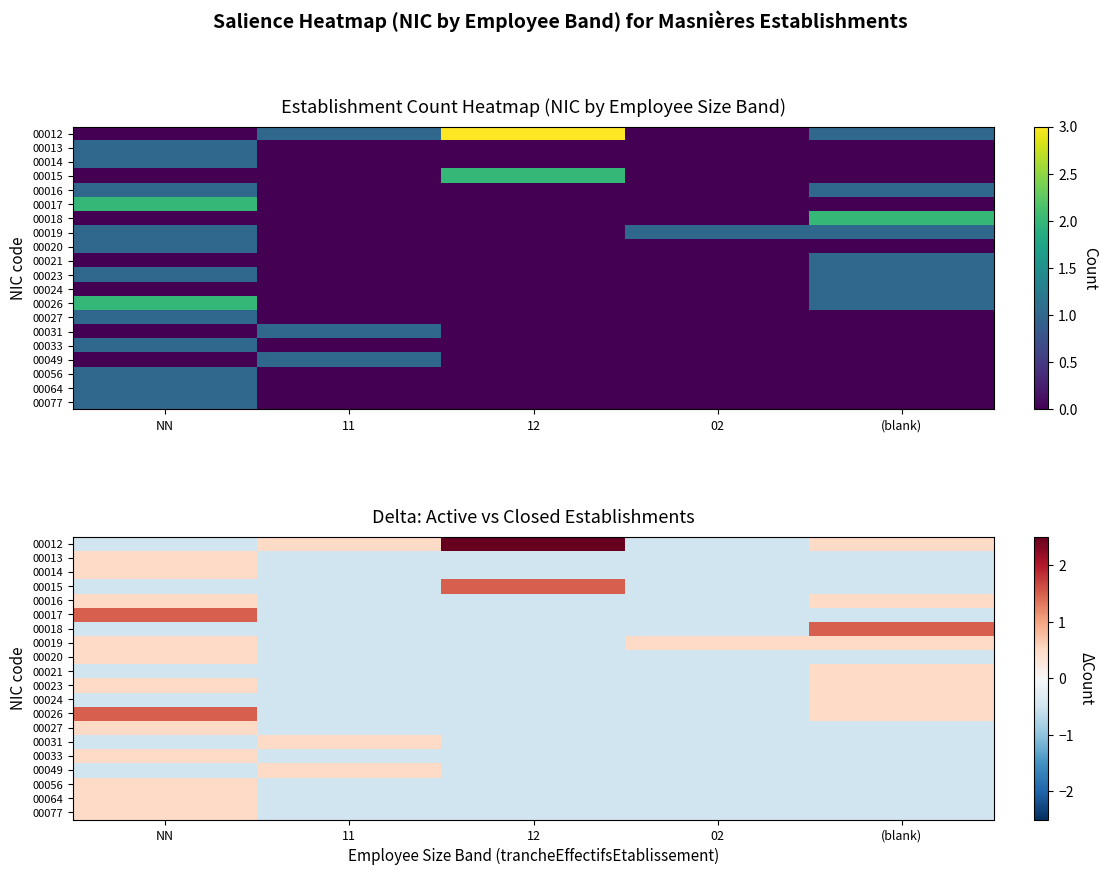

How many values in 00020 are below zero?

4